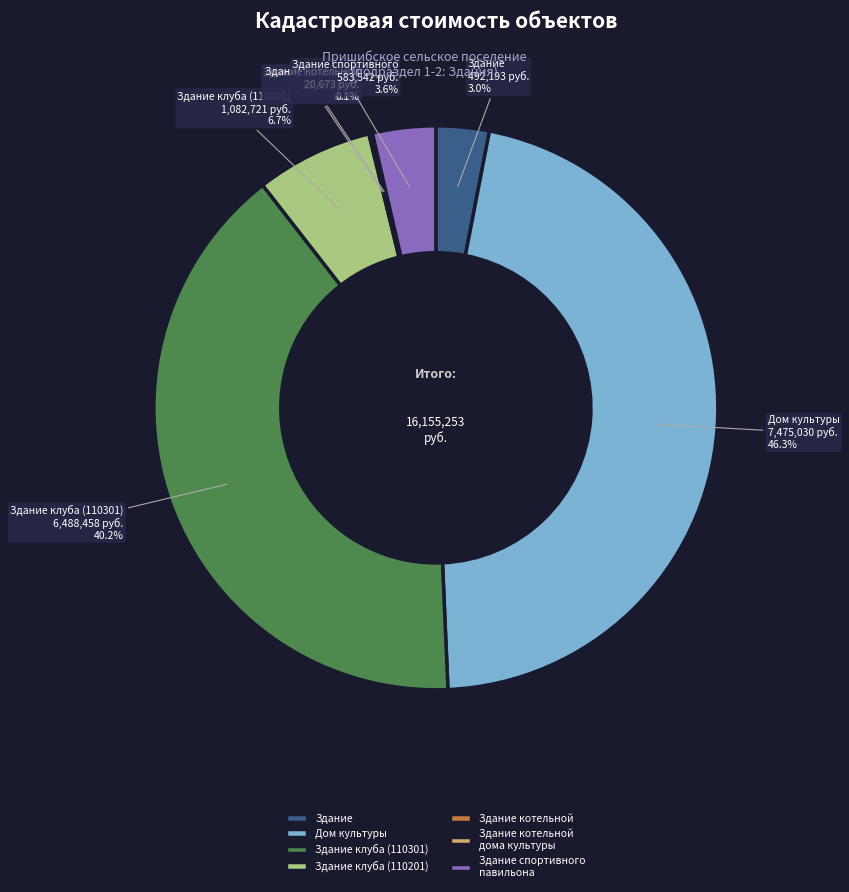

Combined, do Здание and Здание клуба (110201) account for over 50%?

No